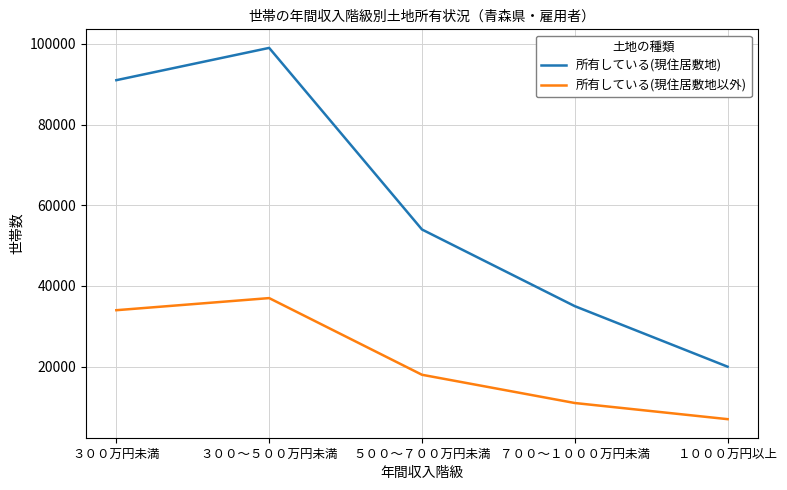

What is the difference between the maximum and minimum values in the 所有している(現住居敷地以外) series?

30000